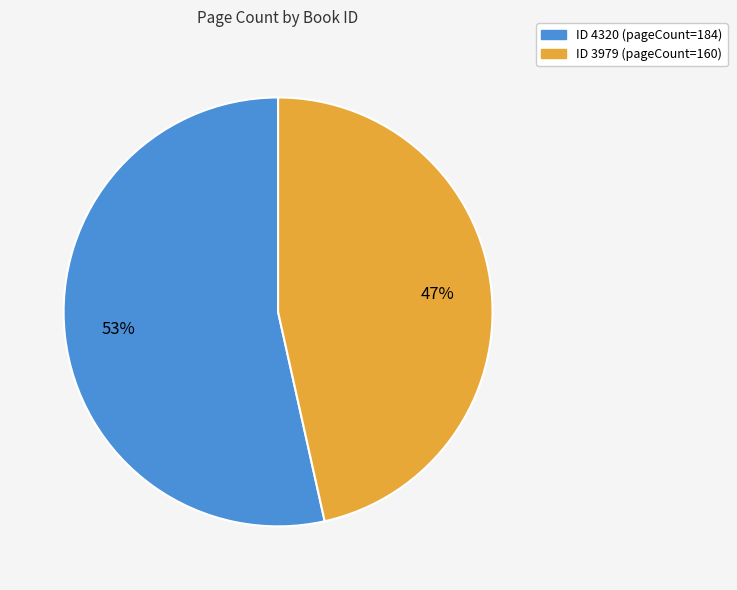

Is there a majority slice in this chart?

Yes